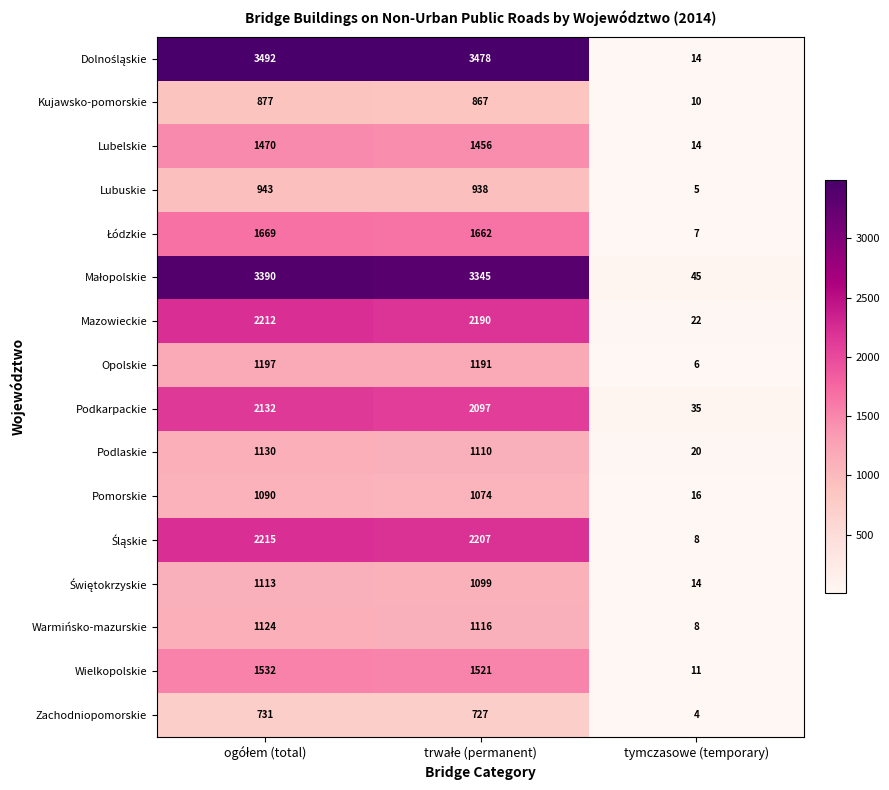

What is the total value across all series at tymczasowe (temporary)?

239